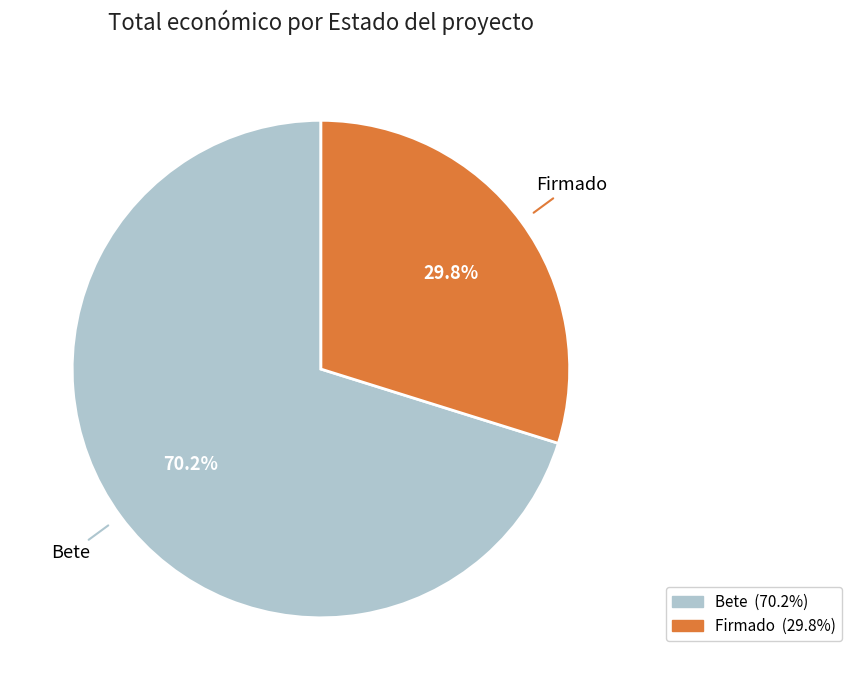

Does any single category account for the majority?

Yes